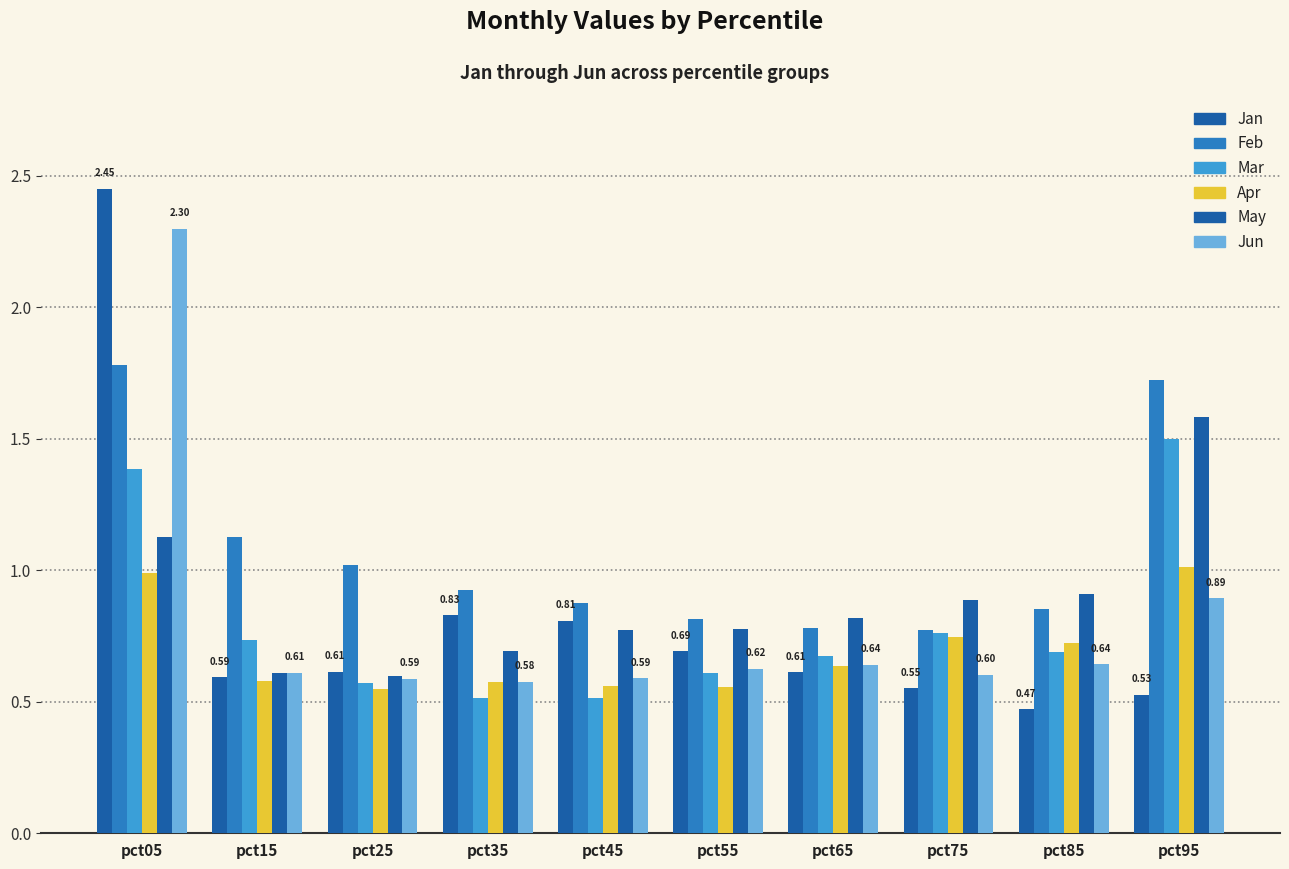

How many bars are there in total?

60